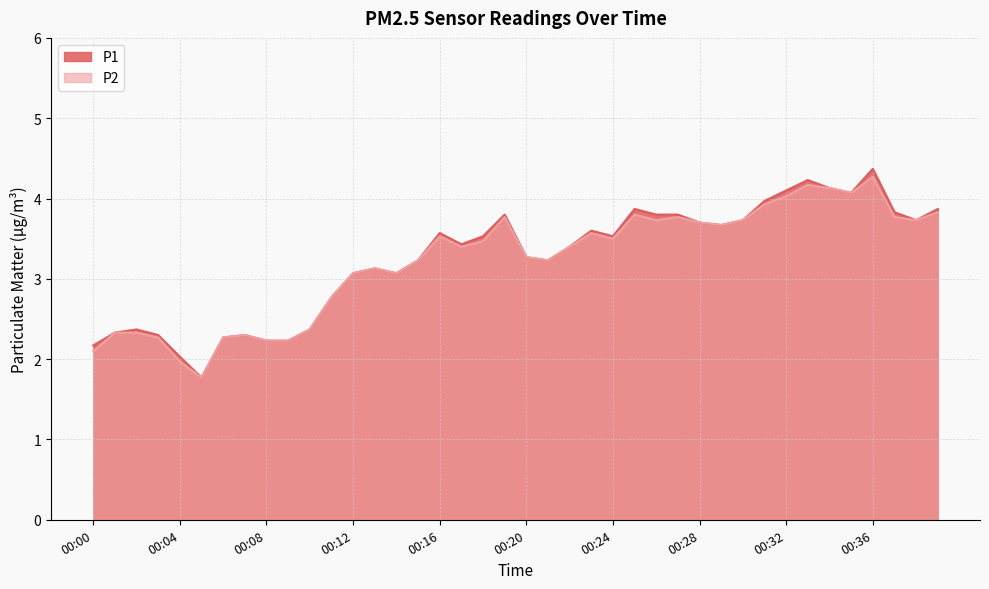

True or false: P1 and P2 intersect in this chart.

False